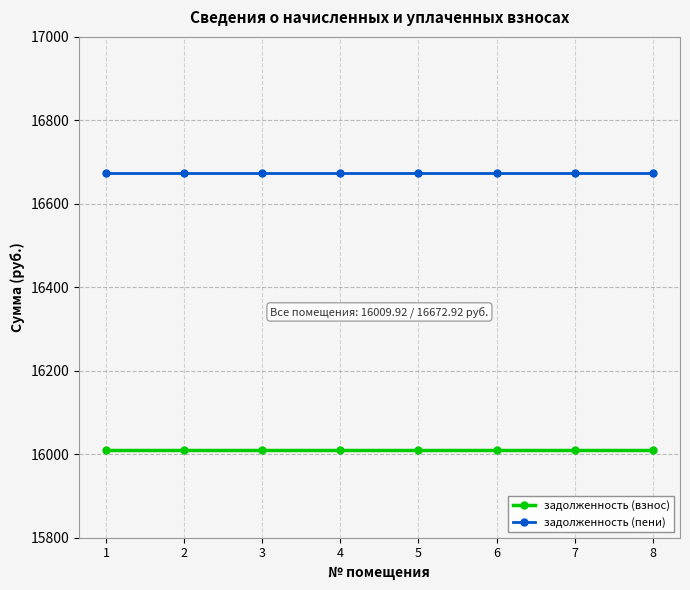

The задолженность (взнос) series shows 28103.4 at 5. True or false?

False